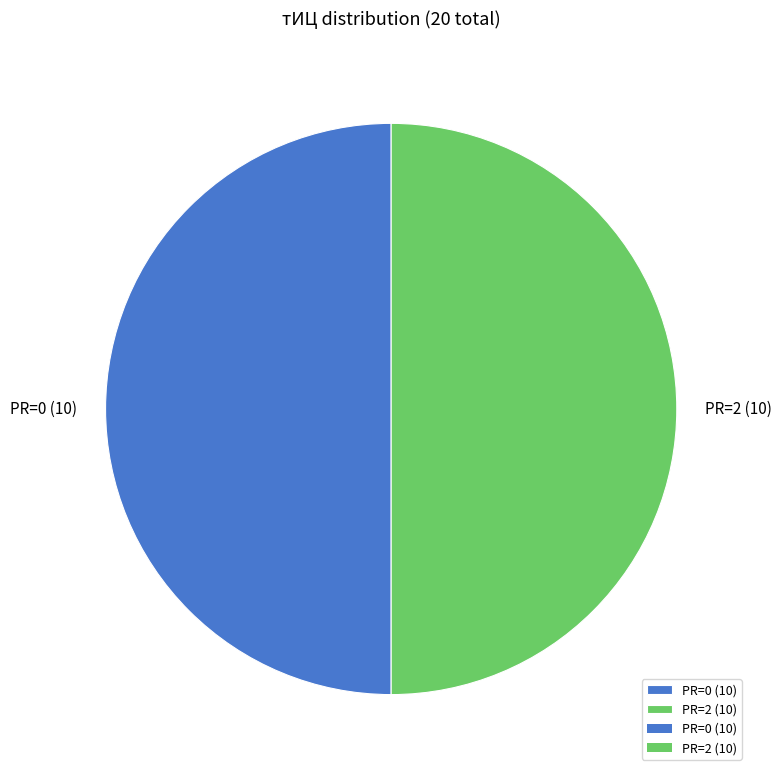

True or false: PR=0 (10) accounts for 50% of the total.

True